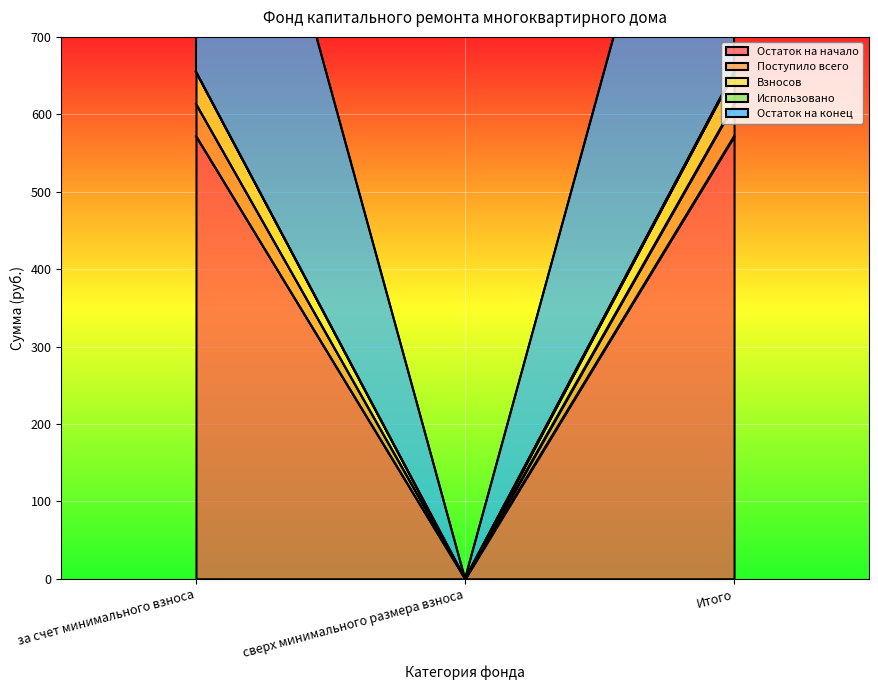

Which category has the highest value across all series?

за счет минимального взноса